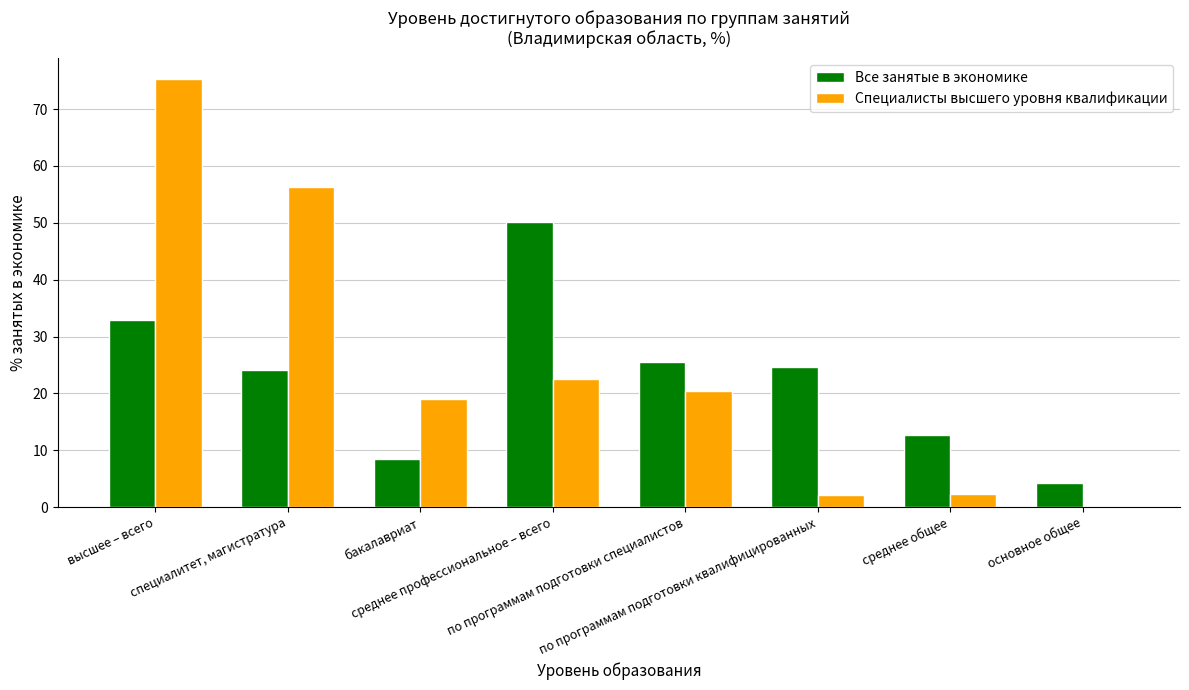

Reading right to left, what are all the values shown in this chart?

Все занятые в экономике: 4.3	12.7	24.6	25.5	50.1	8.5	24.2	32.8
Специалисты высшего уровня квалификации: 0.0	2.2	2.2	20.3	22.6	19.0	56.2	75.2